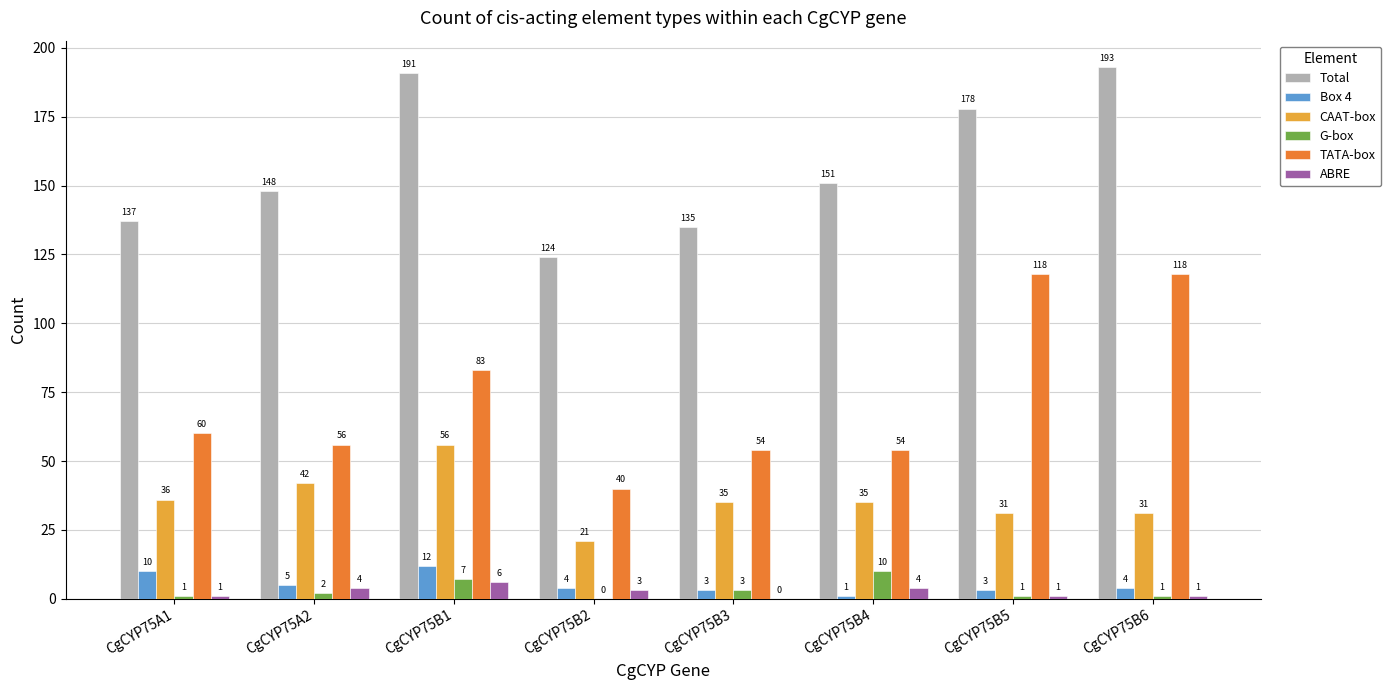

What is the greatest value displayed?

193